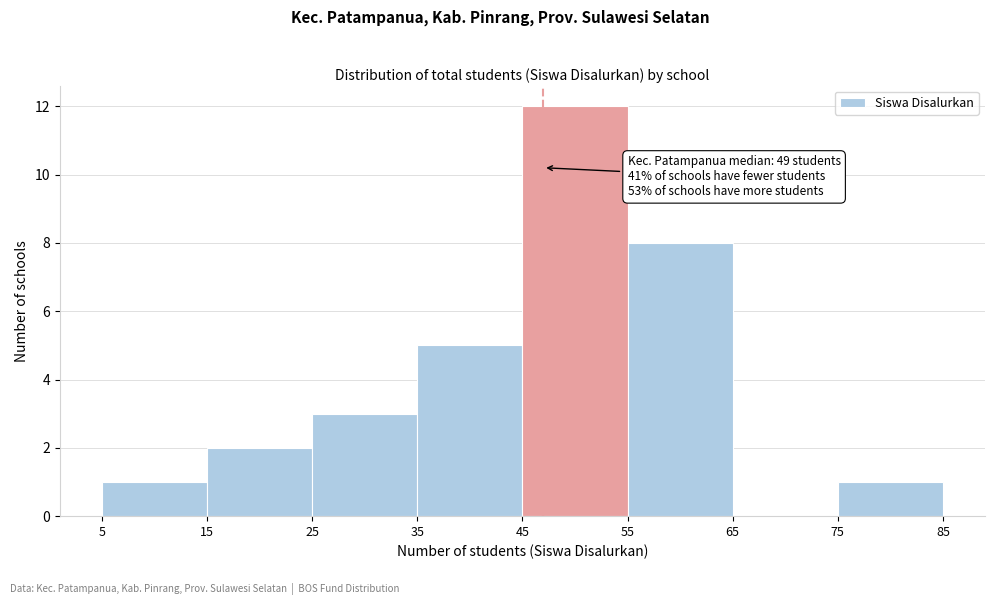

Which range on the x-axis has the tallest bar?

45 to 55